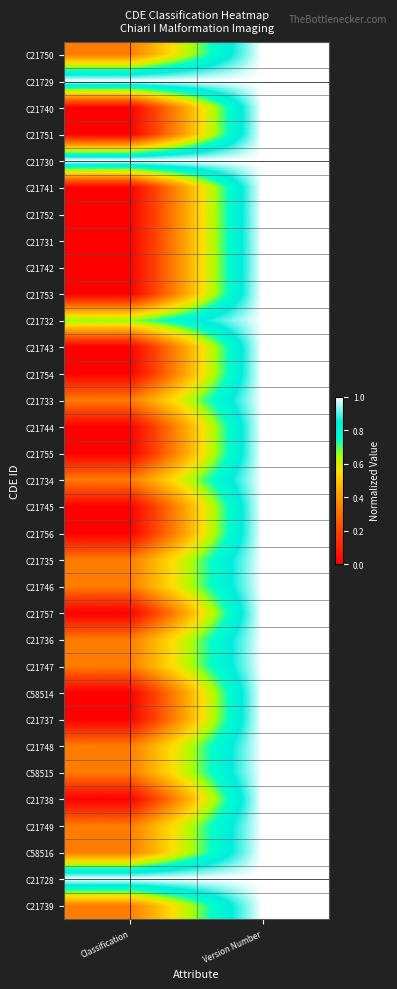

Reading left to right, what are all the values shown in this chart?

C21750: Classification=0.3	Version Number=1.0
C21729: Classification=1.0	Version Number=1.0
C21740: Classification=0.0	Version Number=1.0
C21751: Classification=0.0	Version Number=1.0
C21730: Classification=1.0	Version Number=1.0
C21741: Classification=0.0	Version Number=1.0
C21752: Classification=0.0	Version Number=1.0
C21731: Classification=0.0	Version Number=1.0
C21742: Classification=0.0	Version Number=1.0
C21753: Classification=0.0	Version Number=1.0
C21732: Classification=0.7	Version Number=1.0
C21743: Classification=0.0	Version Number=1.0
C21754: Classification=0.0	Version Number=1.0
C21733: Classification=0.3	Version Number=1.0
C21744: Classification=0.0	Version Number=1.0
C21755: Classification=0.0	Version Number=1.0
C21734: Classification=0.3	Version Number=1.0
C21745: Classification=0.0	Version Number=1.0
C21756: Classification=0.0	Version Number=1.0
C21735: Classification=0.3	Version Number=1.0
C21746: Classification=0.3	Version Number=1.0
C21757: Classification=0.0	Version Number=1.0
C21736: Classification=0.3	Version Number=1.0
C21747: Classification=0.3	Version Number=1.0
C58514: Classification=0.0	Version Number=1.0
C21737: Classification=0.0	Version Number=1.0
C21748: Classification=0.3	Version Number=1.0
C58515: Classification=0.3	Version Number=1.0
C21738: Classification=0.0	Version Number=1.0
C21749: Classification=0.3	Version Number=1.0
C58516: Classification=0.3	Version Number=1.0
C21728: Classification=1.0	Version Number=1.0
C21739: Classification=0.3	Version Number=1.0